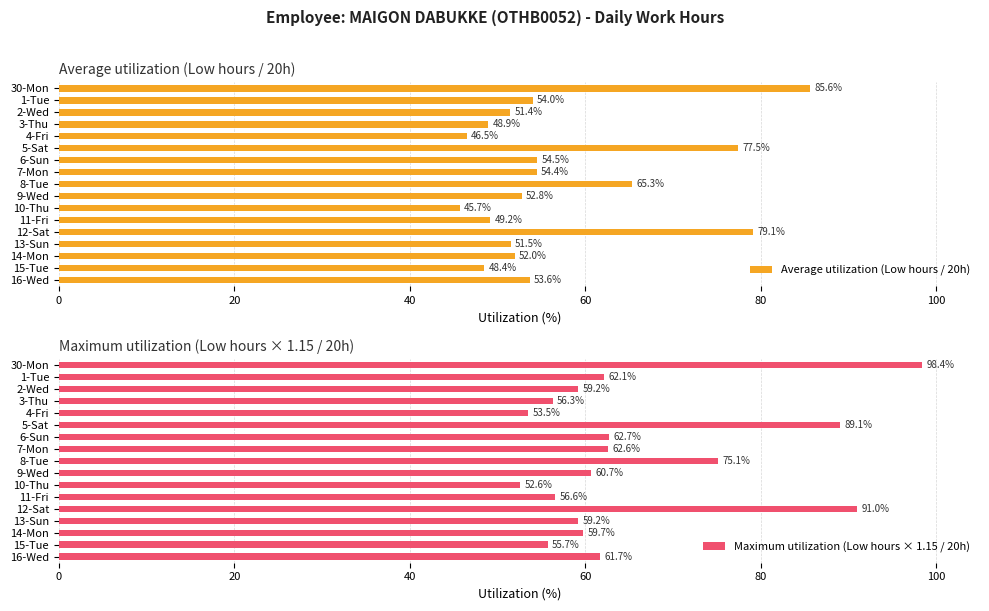

Which series has the largest range (max minus min)?

Maximum utilization (Low hours × 1.15 / 20h)